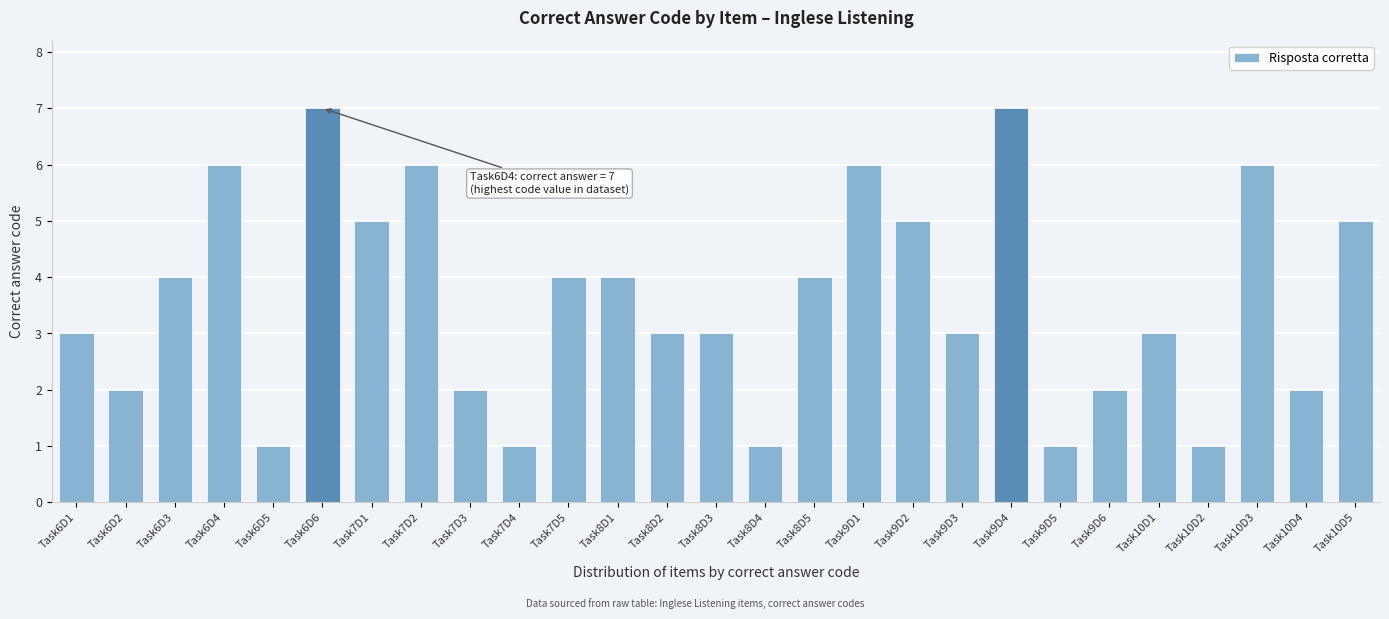

What is the difference between the maximum and minimum values?

6